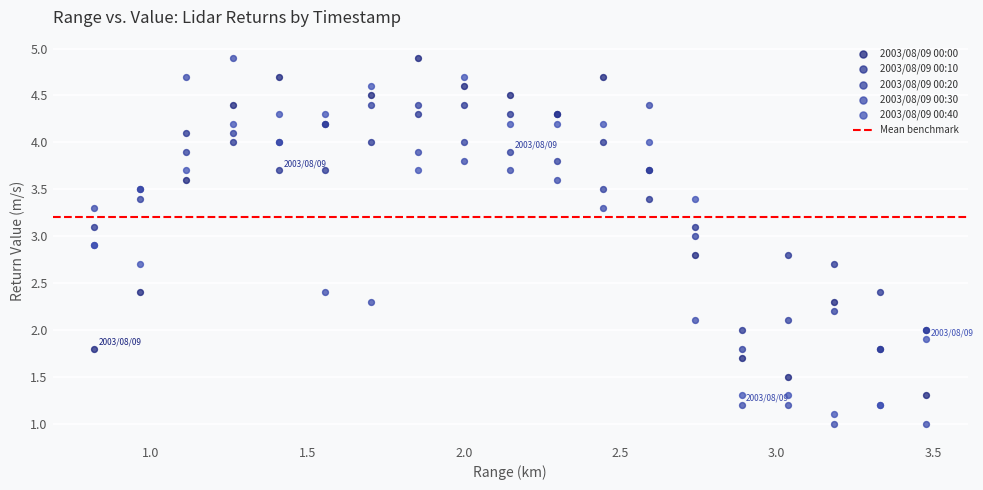

What is the X range (max minus min) for the scatter plot?

2.7